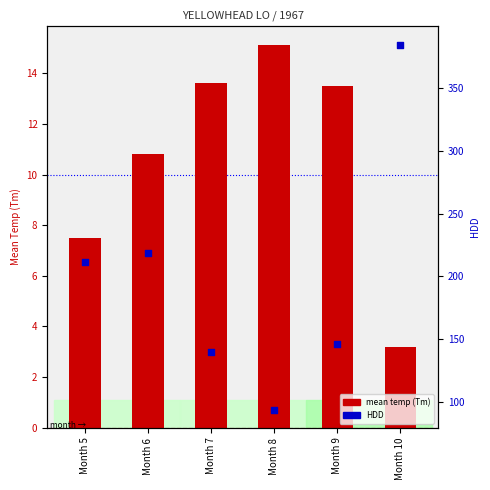

Which series has the largest Y range (max minus min)?

HDD